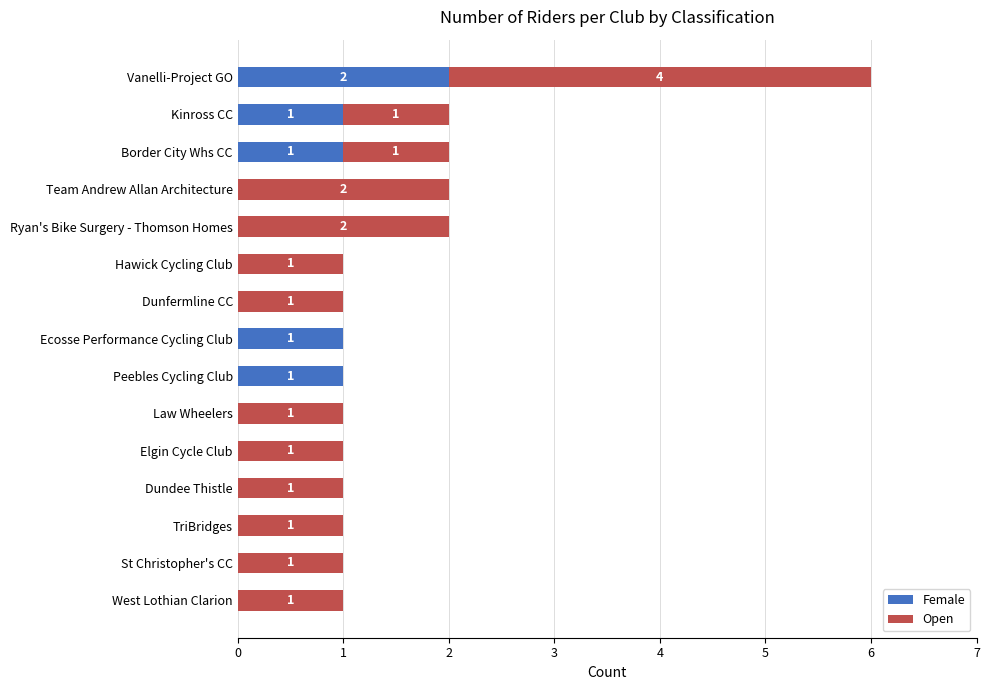

True or false: Female has a value of -1 at Team Andrew Allan Architecture.

False